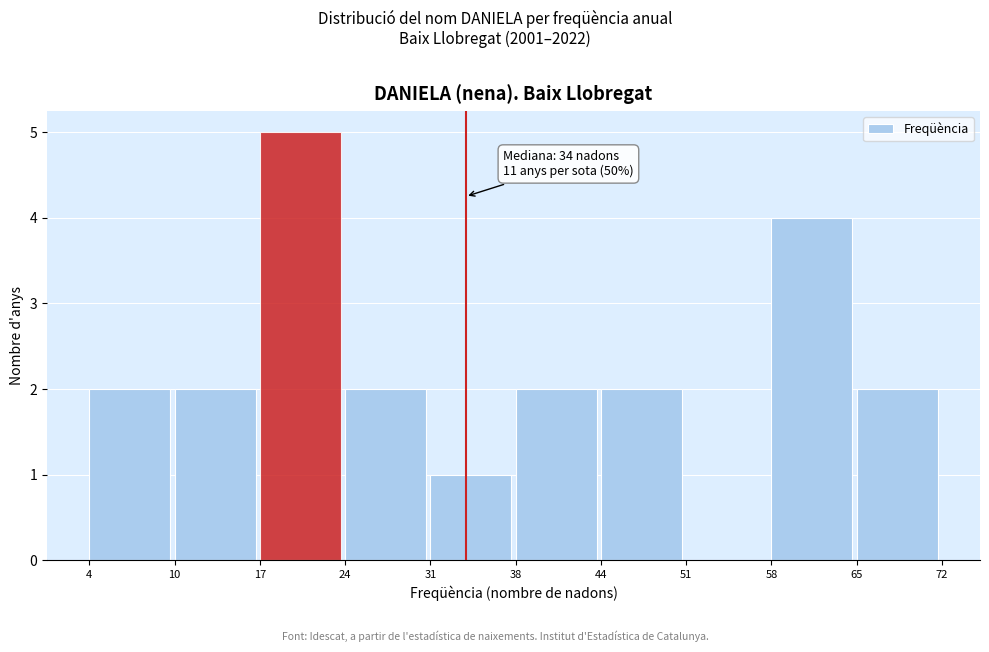

Reading left to right, what are all the values shown in this chart?

4=2	10=2	17=5	24=2	31=1	38=2	44=2	51=0	58=4	65=2